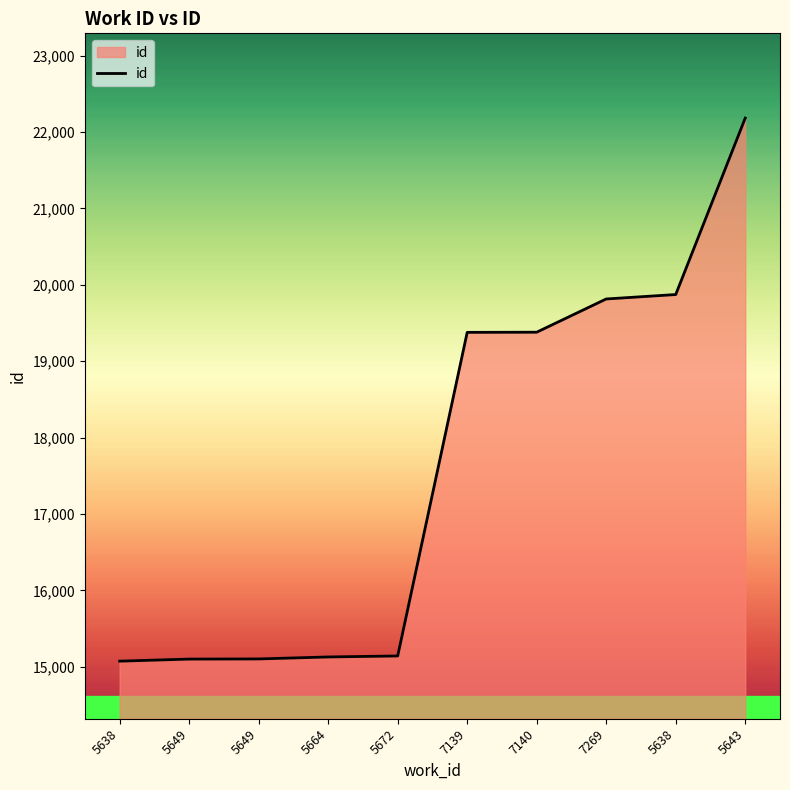

How many lines are shown in the chart?

1